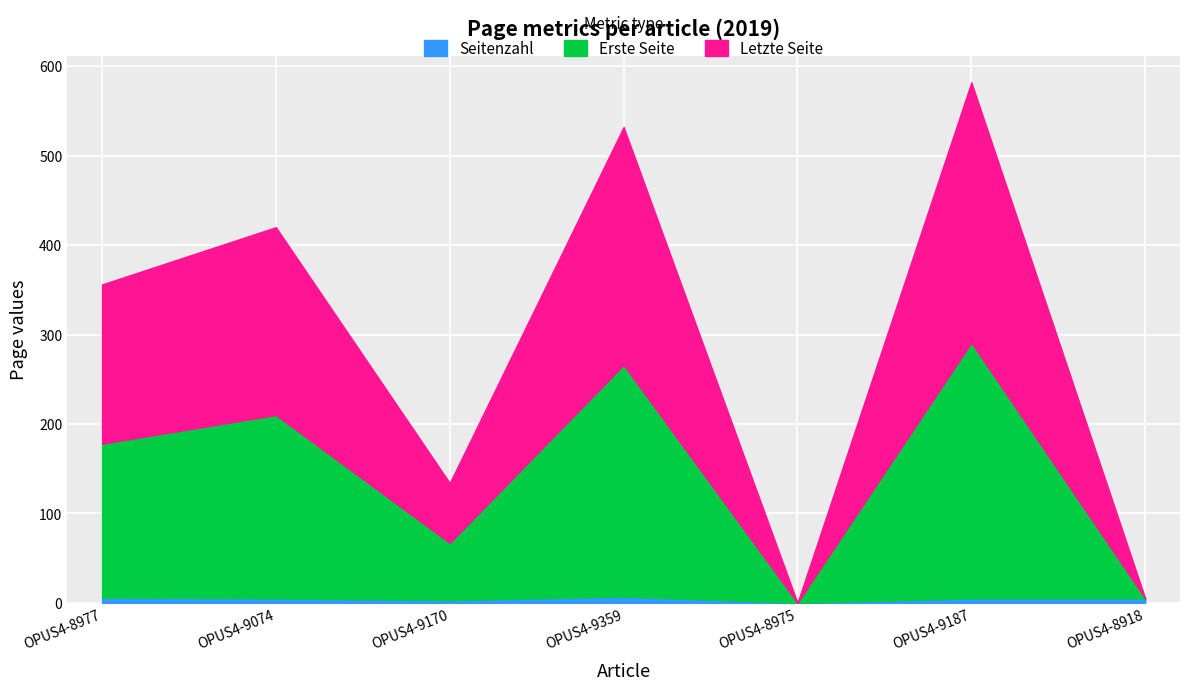

List the labels in order of Letzte Seite value, smallest first.

OPUS4-8975, OPUS4-8918, OPUS4-9170, OPUS4-8977, OPUS4-9074, OPUS4-9359, OPUS4-9187